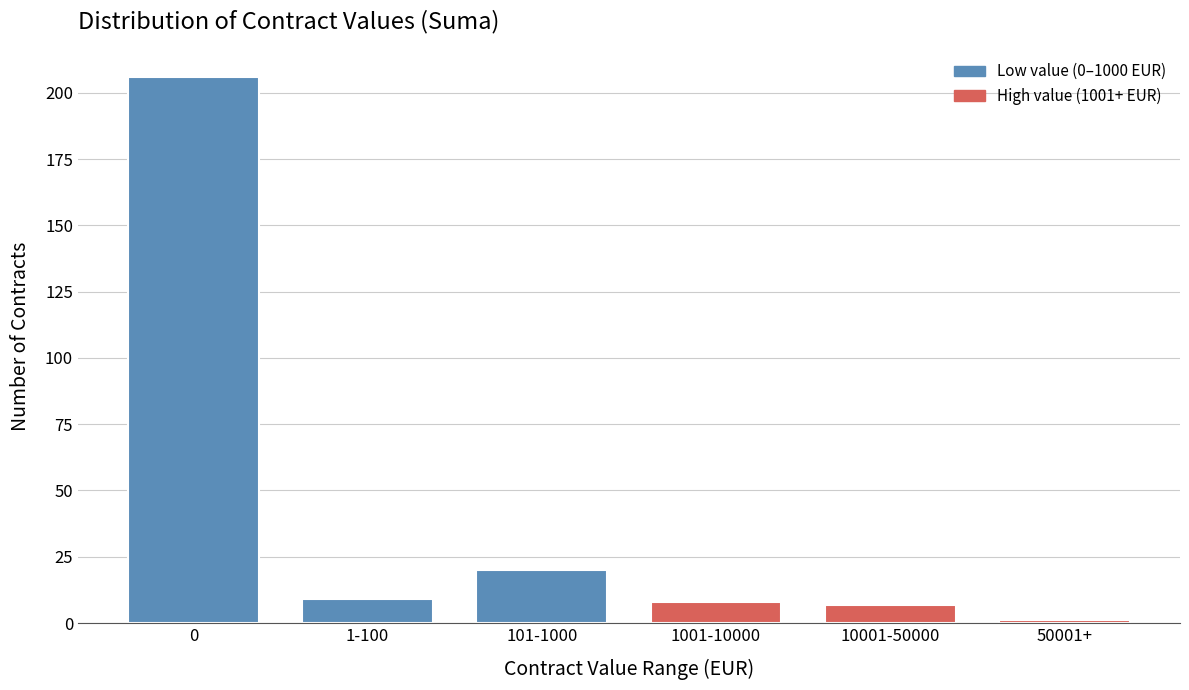

Reading left to right, list all the values displayed in this chart.

206	9	20	8	7	1